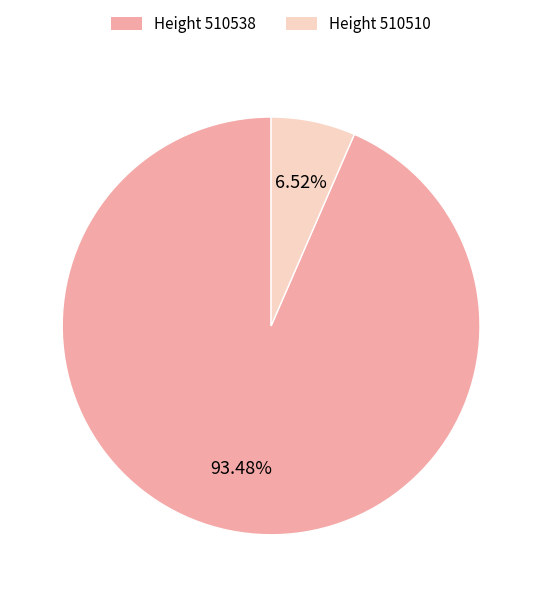

Is there a majority slice in this chart?

Yes